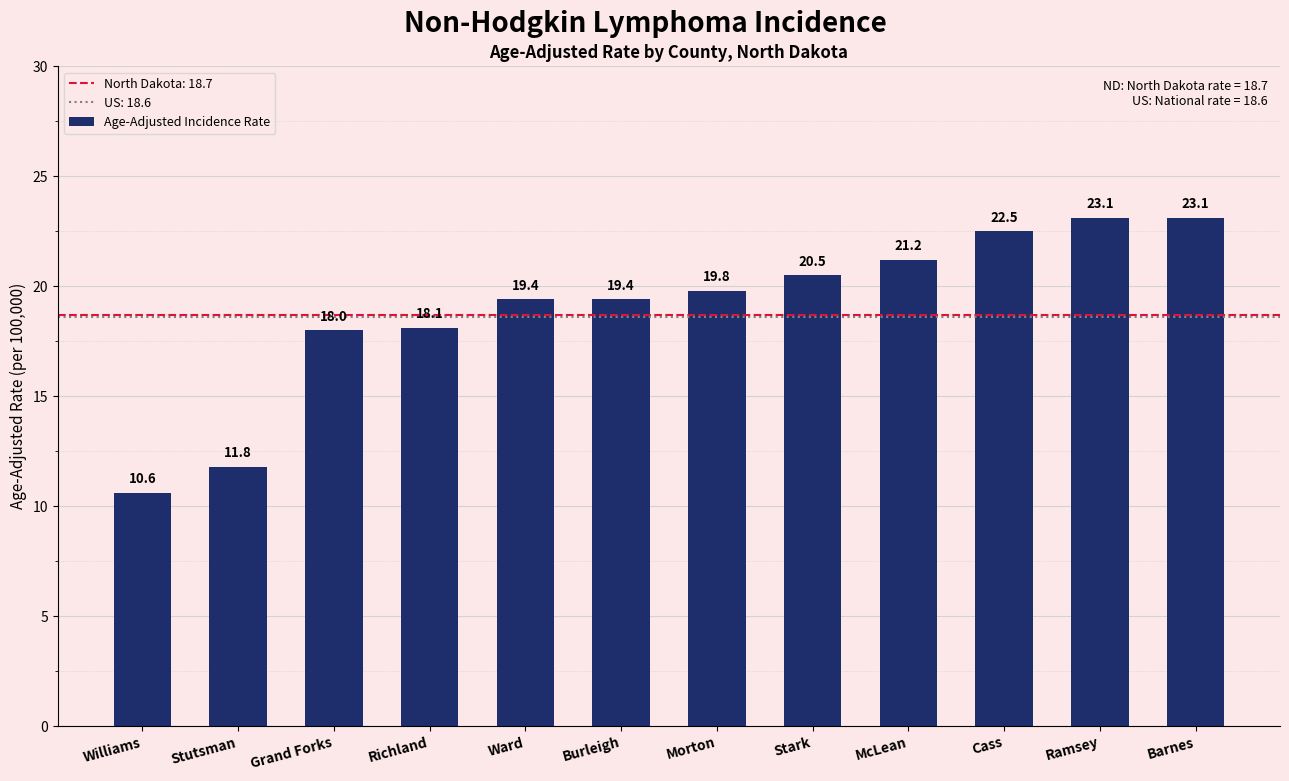

What position from the left is Ward?

5